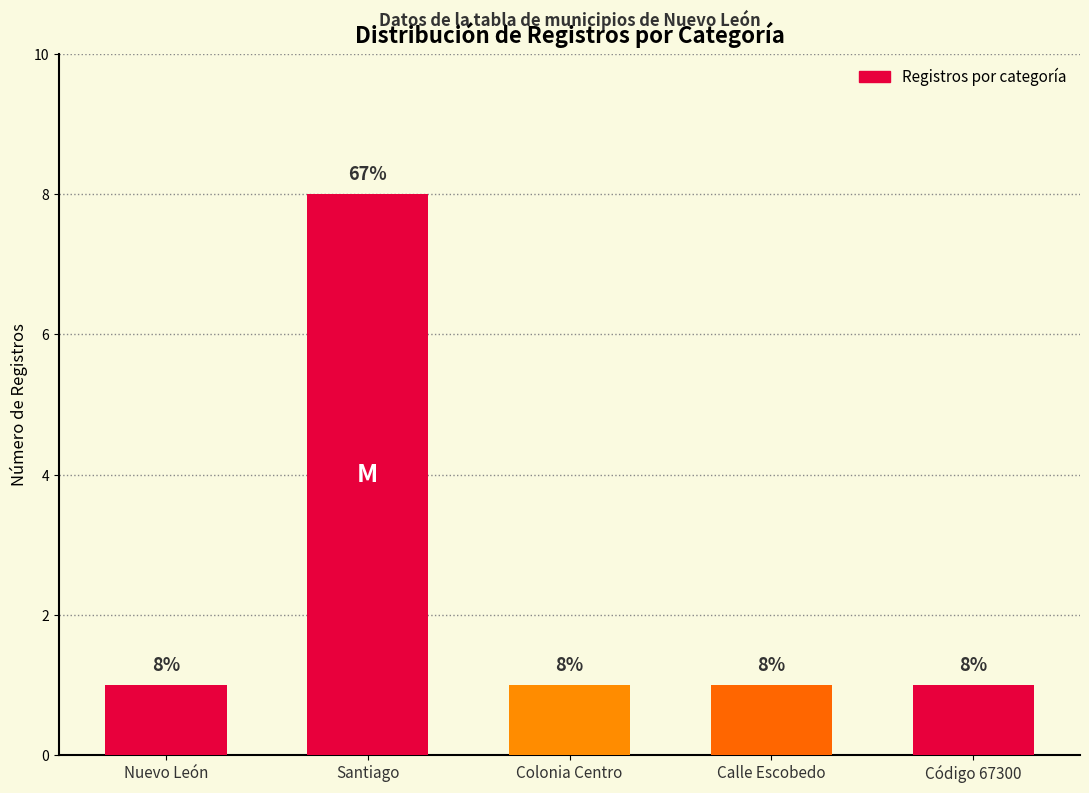

What is the change in value from Santiago to Colonia Centro?

-7